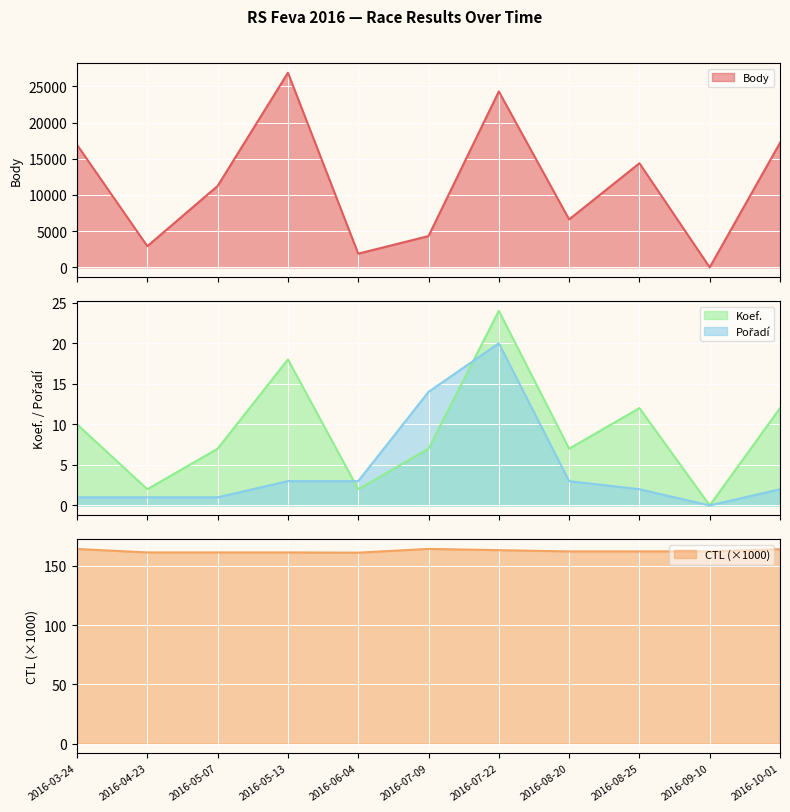

Which series has the largest range (max minus min)?

Body